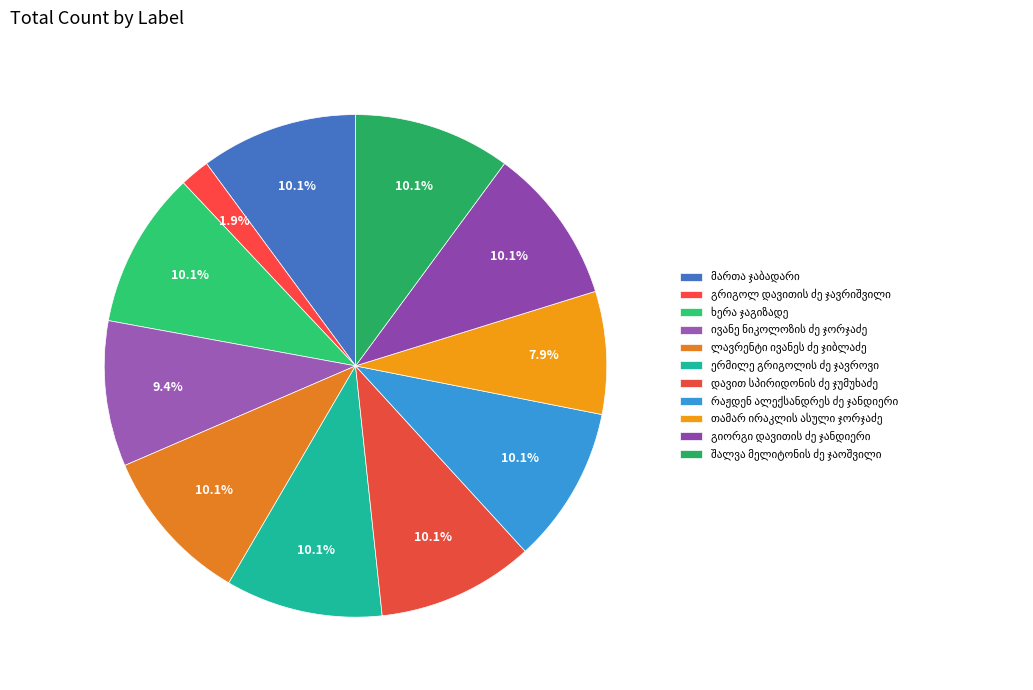

What portion of the pie excludes ლავრენტი ივანეს ძე ჯიბლაძე?

89.9%